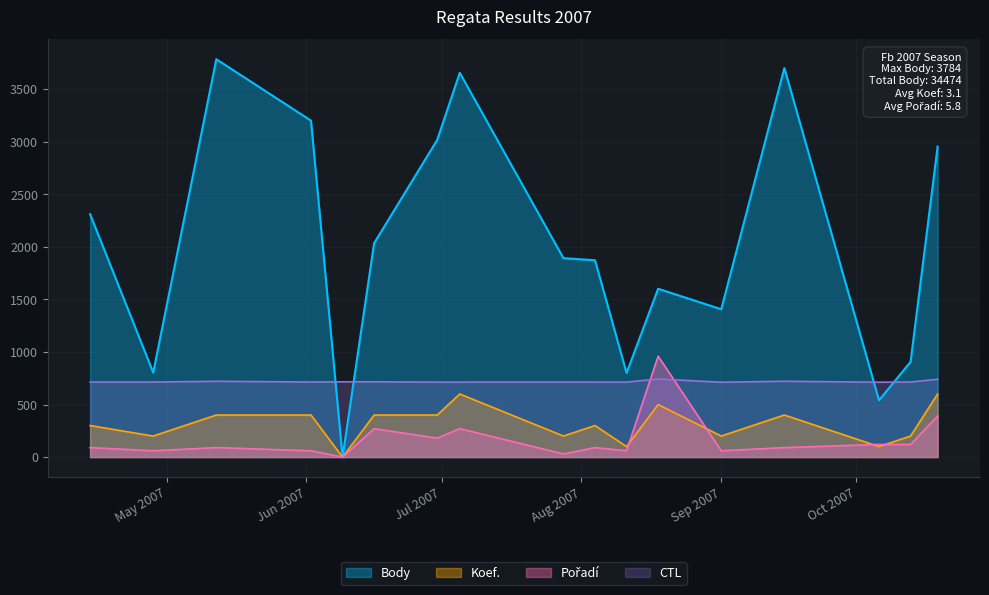

What is the difference between the maximum and second lowest values in the Koef. series?

500.0